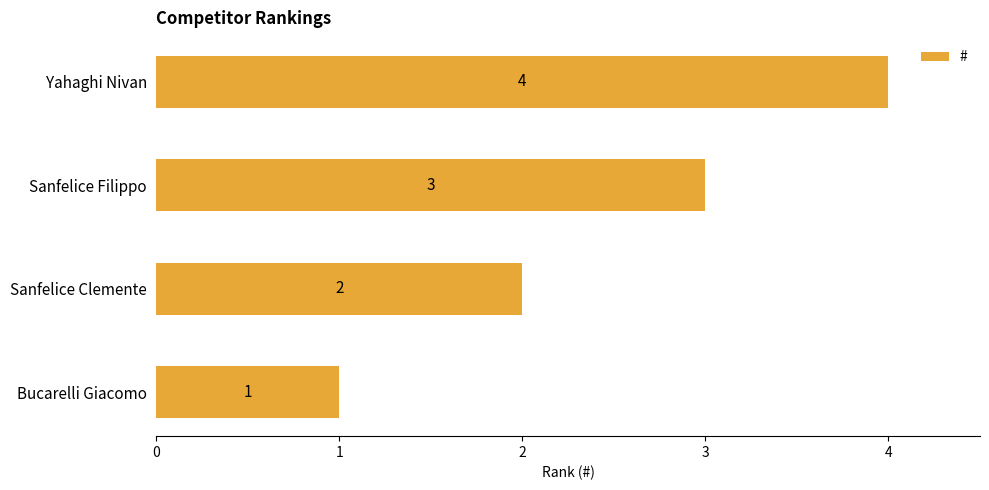

How many data points are less than 3?

2